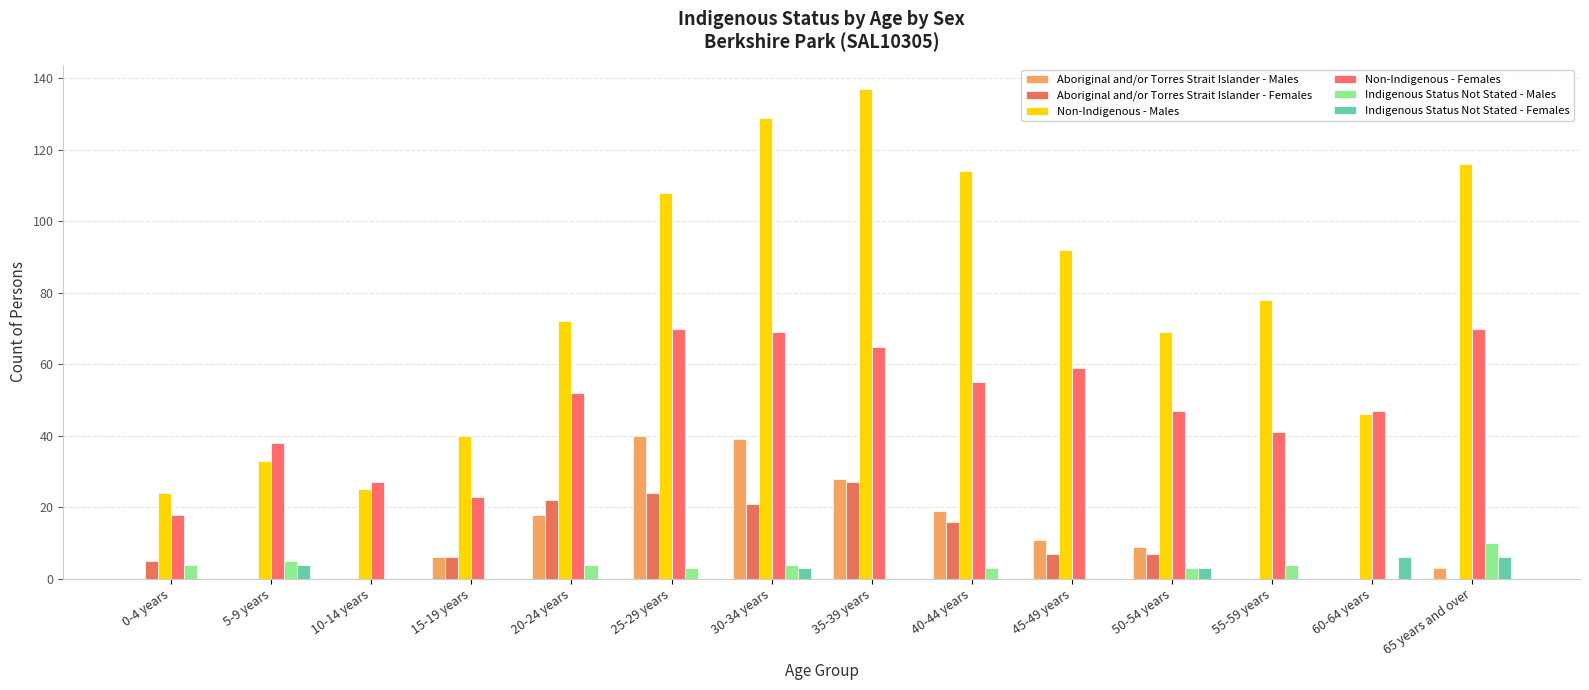

List the labels in order of Non-Indigenous - Males value, largest first.

35-39 years, 30-34 years, 65 years and over, 40-44 years, 25-29 years, 45-49 years, 55-59 years, 20-24 years, 50-54 years, 60-64 years, 15-19 years, 5-9 years, 10-14 years, 0-4 years